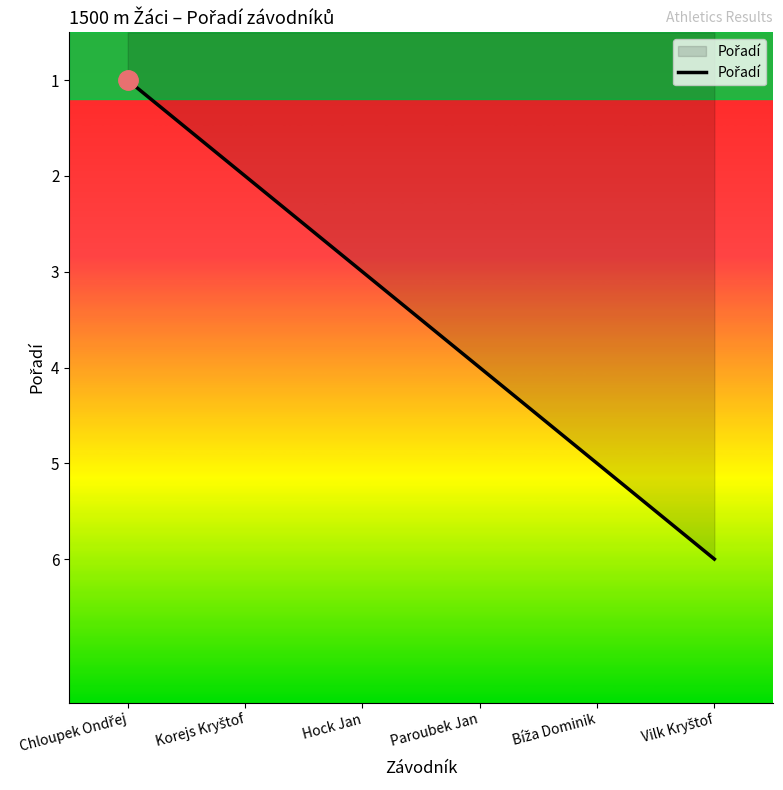

What is the maximum value shown in the chart?

6